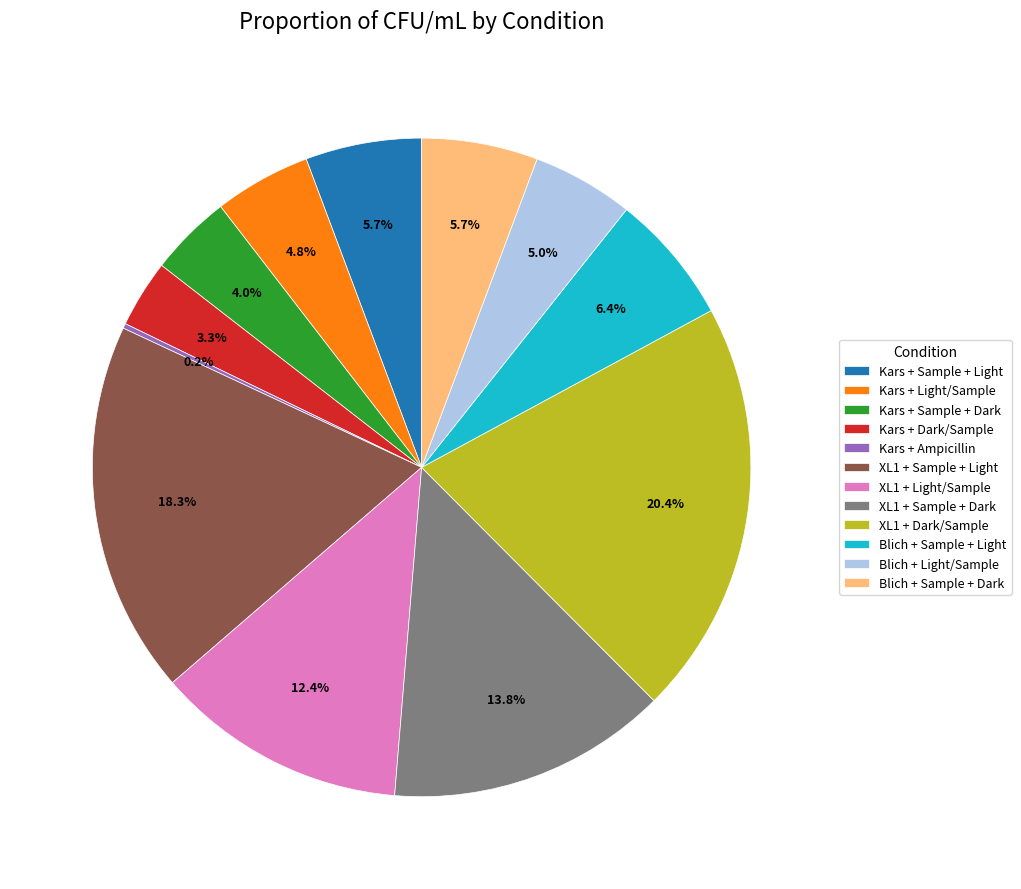

Approximately how many times larger is the value at Blich + Sample + Dark compared to Kars + Light/Sample?

1.2